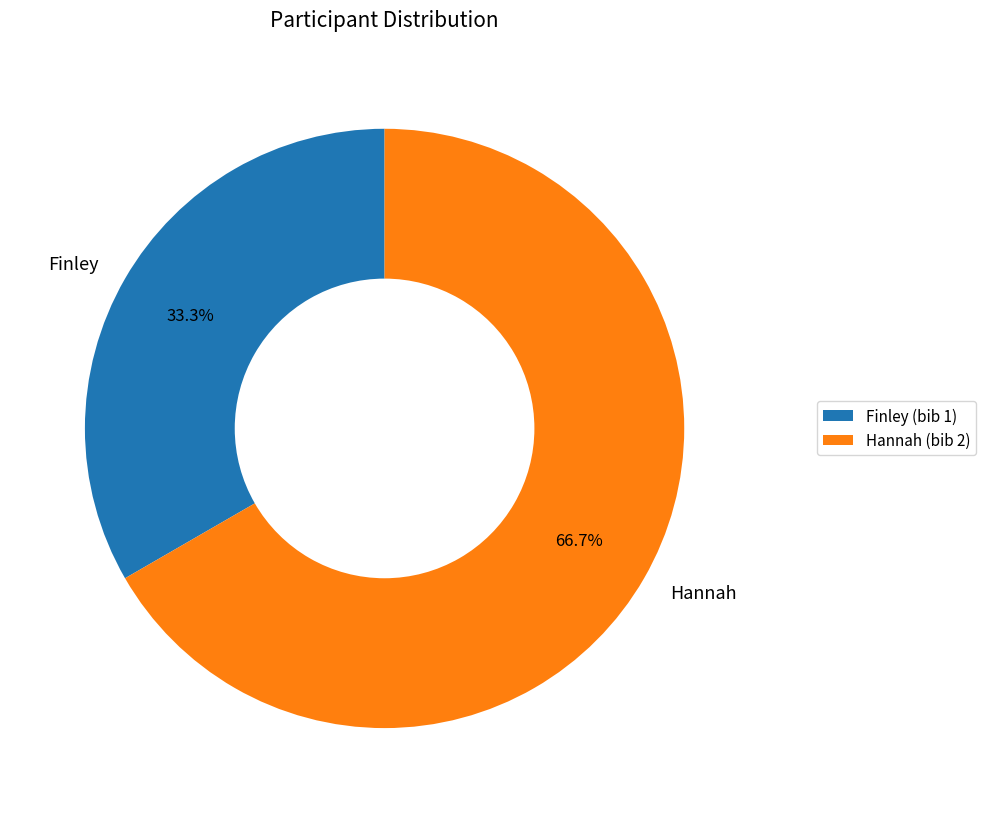

Does any single category account for the majority?

Yes